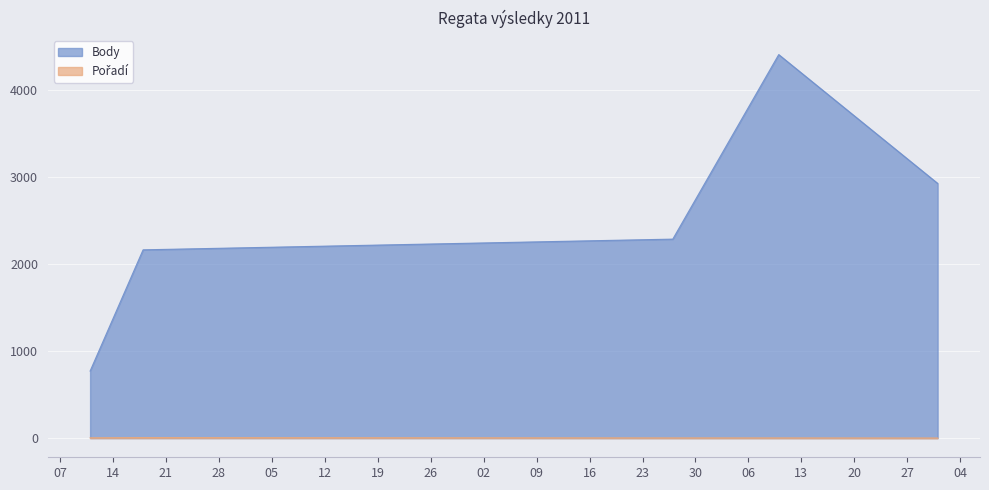

Read the Pořadí value at 2011-08-27.

2